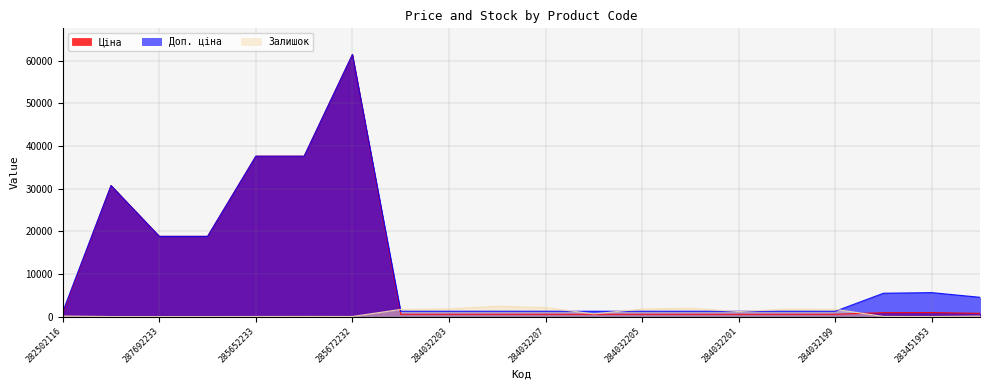

How many intersections are there between Ціна and Залишок?

2